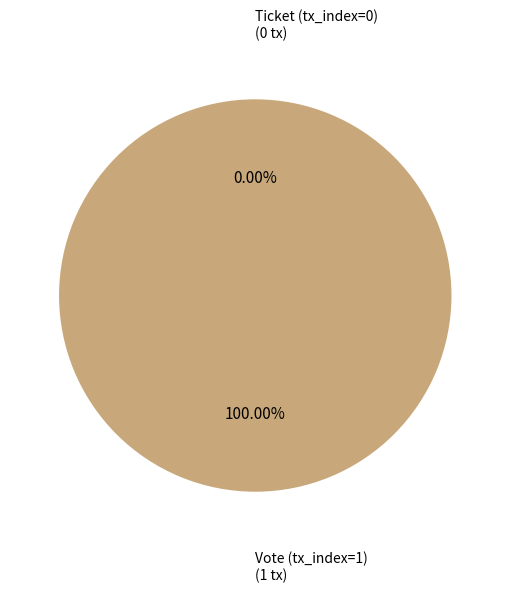

What is the smallest slice in the pie chart?

Ticket (tx_index=0)